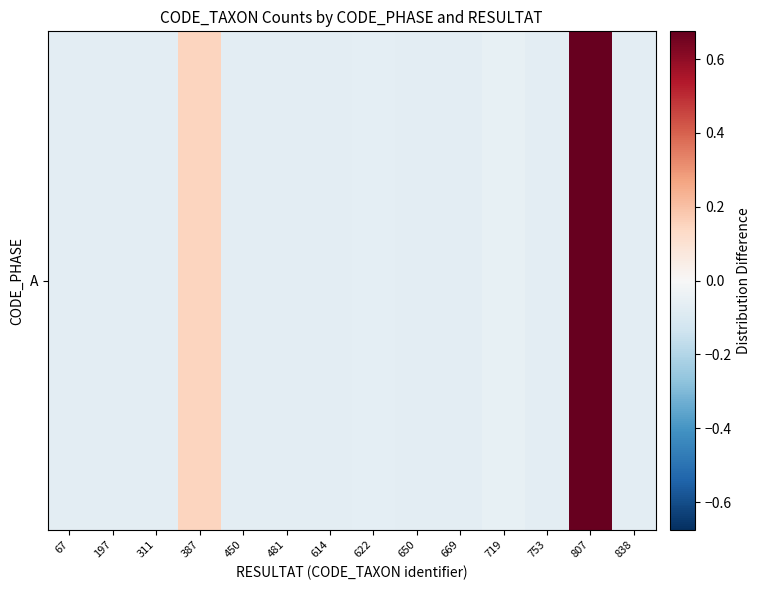

How many values are above zero?

2